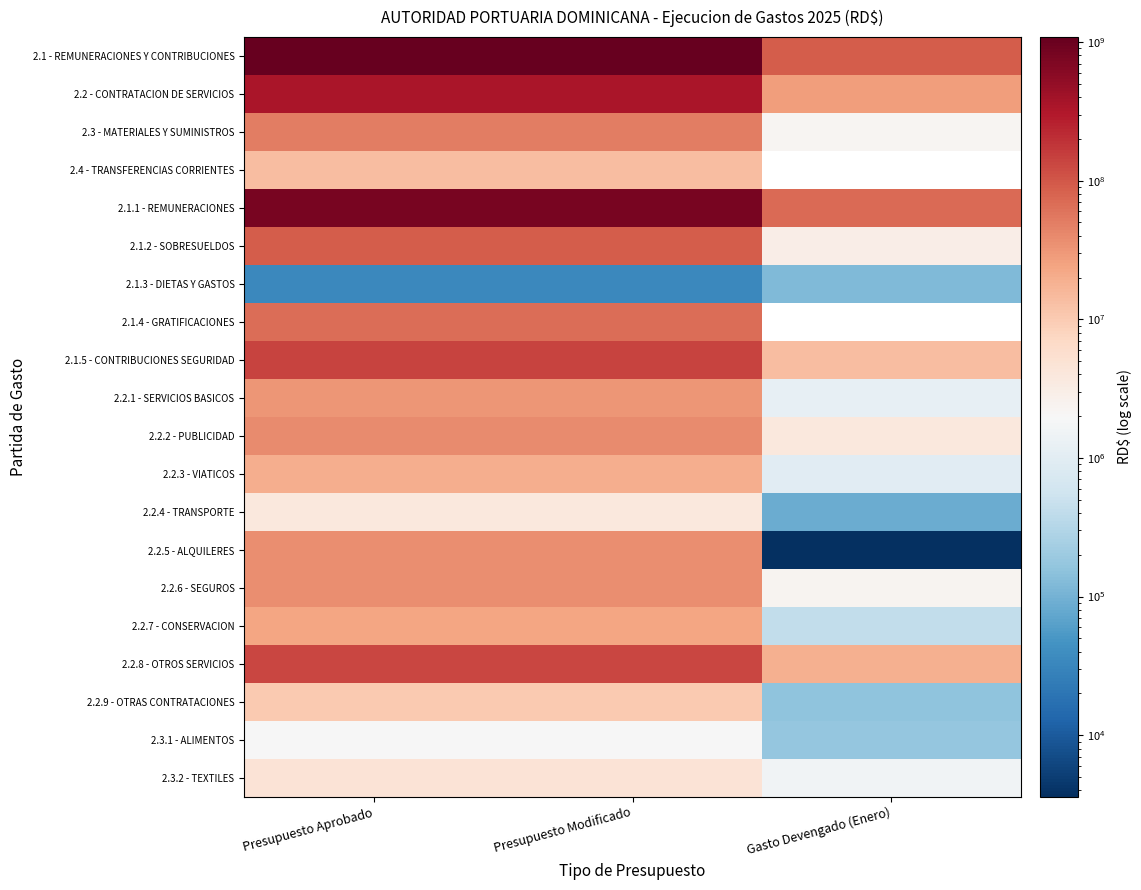

Is it true that 2.1.2 - SOBRESUELDOS equals 38143764.7 at Presupuesto Aprobado?

False